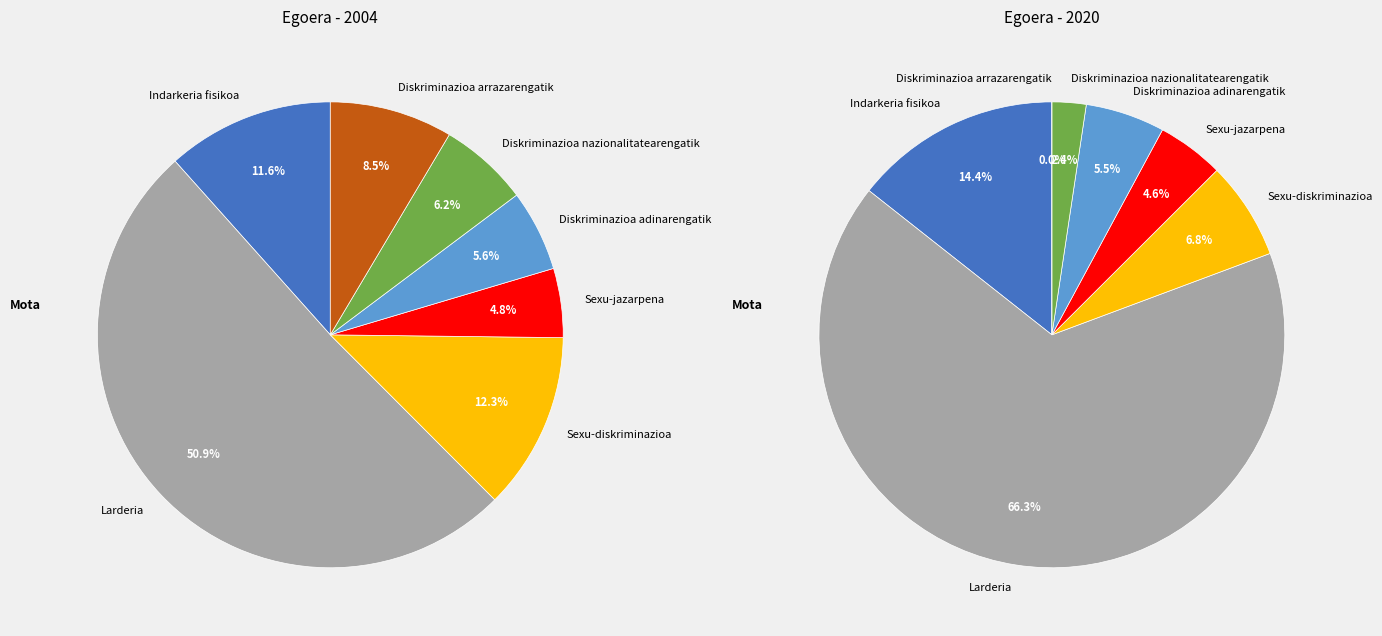

Combined, do Sexu-diskriminazioa and Larderia account for over 50%?

Yes